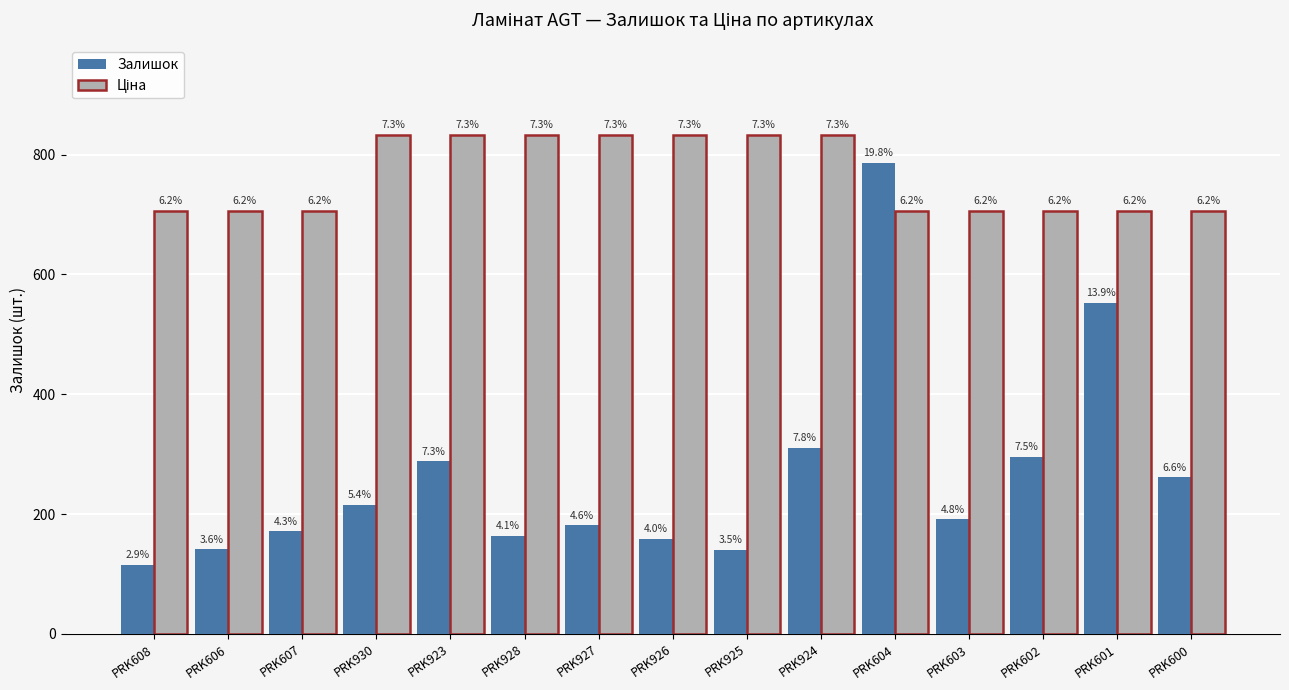

At how many categories does at least one series exceed 492?

15